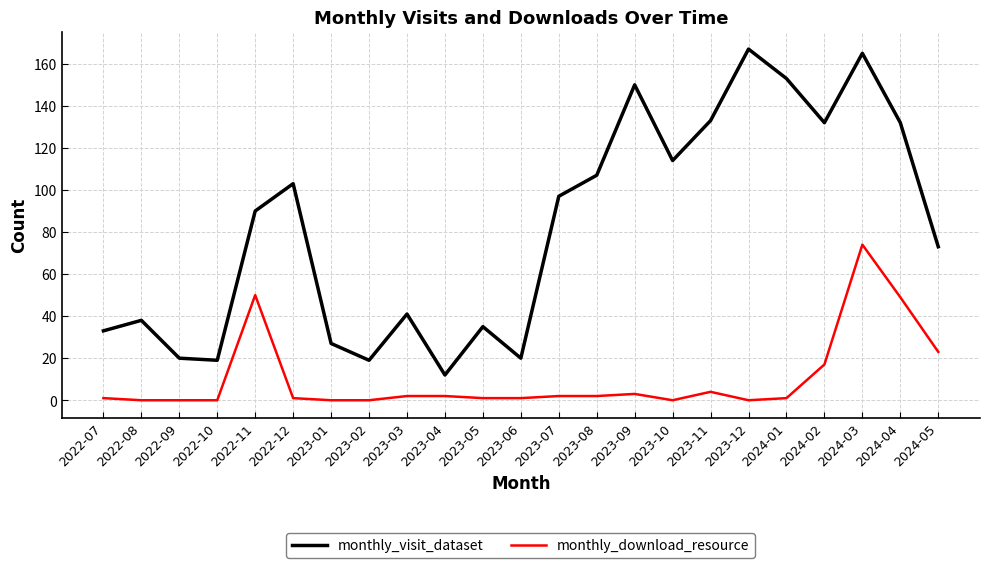

True or false: monthly_download_resource and monthly_visit_dataset cross at least once.

False